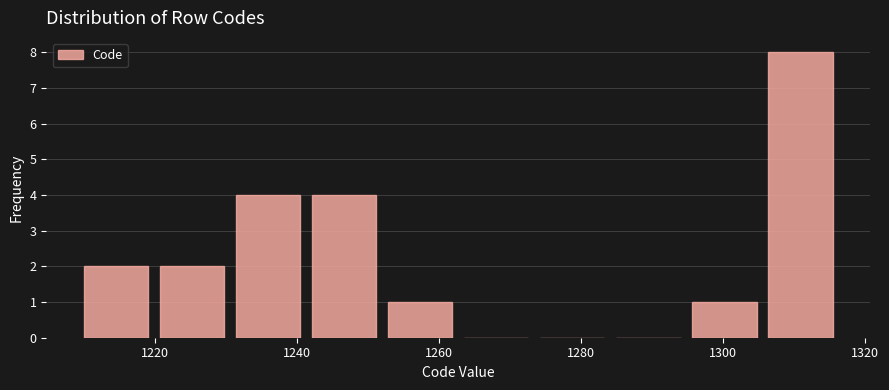

Reading left to right, transcribe this chart: for each bar, give the range it covers on the x-axis and its height. Neither the bar edges nor the heights are printed on the chart, so give them approximately, as read against the axes.

1210 to 1220: 2
1220 to 1232: 2
1232 to 1242: 4
1242 to 1252: 4
1252 to 1264: 1
1264 to 1274: 0
1274 to 1284: 0
1284 to 1296: 0
1296 to 1306: 1
1306 to 1318: 8